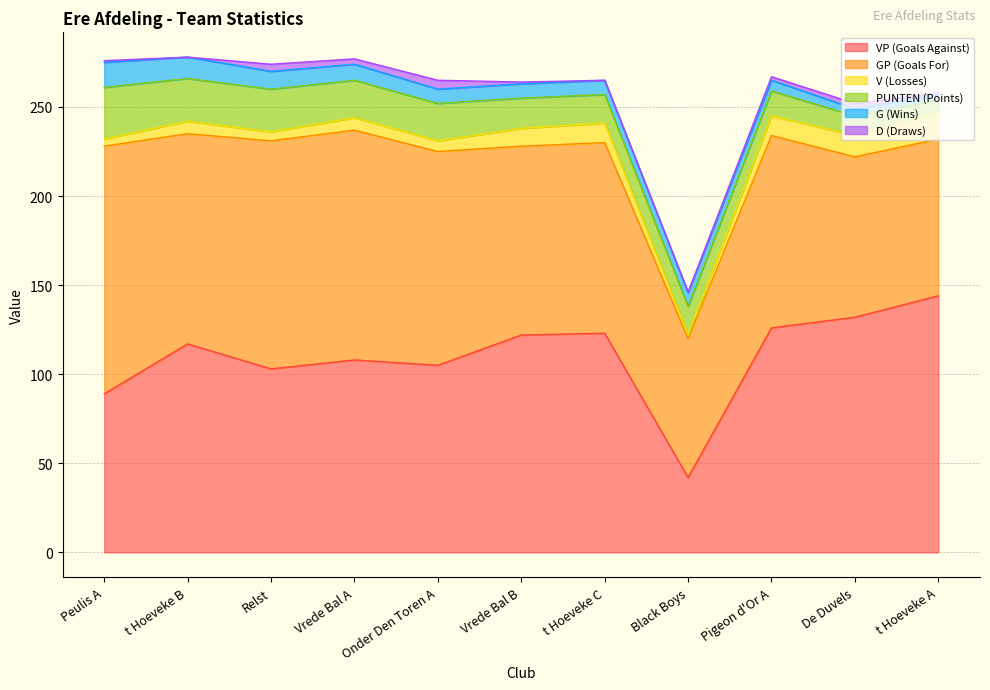

At Pigeon d'Or A, list the series in order from smallest to largest.

D (Draws), G (Wins), V (Losses), PUNTEN (Points), GP (Goals For), VP (Goals Against)